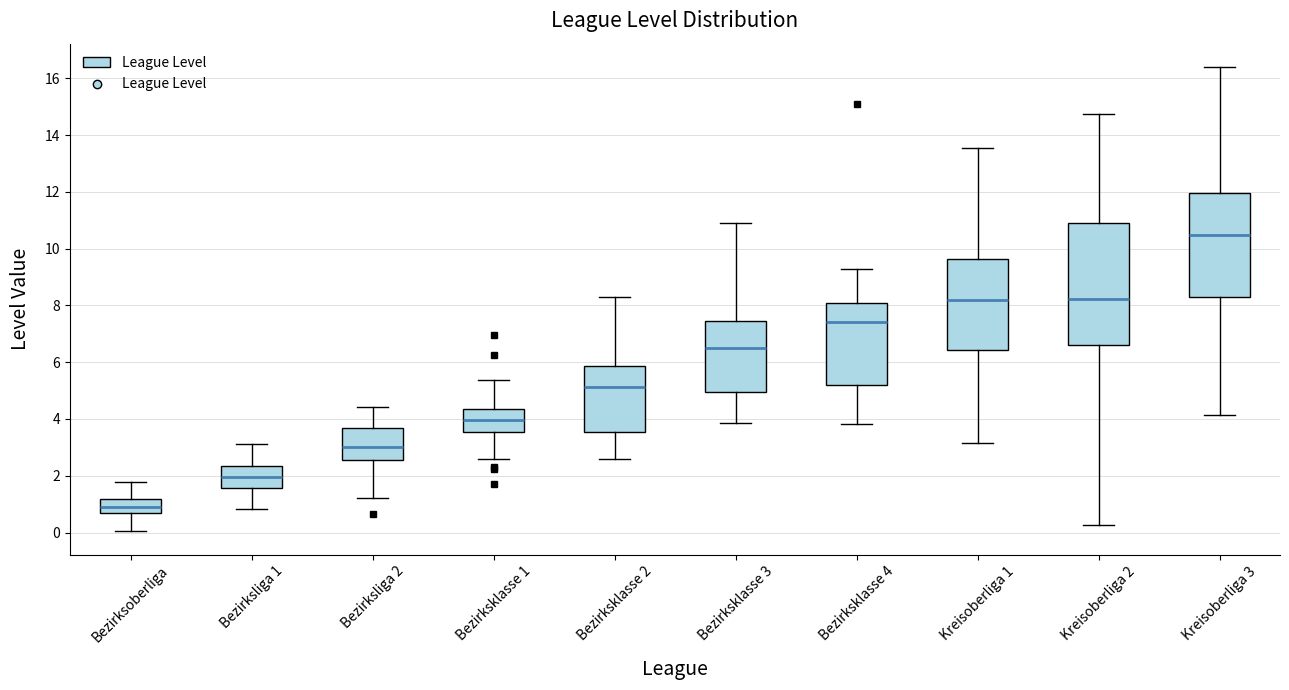

Reading left to right, transcribe this box plot: for each box, give where its median line is, the range the box spans, and where its two whiskers end, as read against the y-axis. The values are not printed on the chart, so give them approximately, as read against the axis.

Bezirksoberliga: median 0.8 (inside the box), box 0.8 to 1.2, whiskers 0.0 to 1.8
Bezirksliga 1: median 2.0, box 1.6 to 2.4, whiskers 0.8 to 3.2
Bezirksliga 2: median 3.0, box 2.6 to 3.6, whiskers 1.2 to 4.4
Bezirksklasse 1: median 4.0, box 3.6 to 4.4, whiskers 2.6 to 5.4
Bezirksklasse 2: median 5.2, box 3.6 to 5.8, whiskers 2.6 to 8.2
Bezirksklasse 3: median 6.6, box 5.0 to 7.4, whiskers 3.8 to 10.8
Bezirksklasse 4: median 7.4, box 5.2 to 8.0, whiskers 3.8 to 9.2
Kreisoberliga 1: median 8.2, box 6.4 to 9.6, whiskers 3.2 to 13.6
Kreisoberliga 2: median 8.2, box 6.6 to 11.0, whiskers 0.2 to 14.8
Kreisoberliga 3: median 10.4, box 8.4 to 12.0, whiskers 4.2 to 16.4